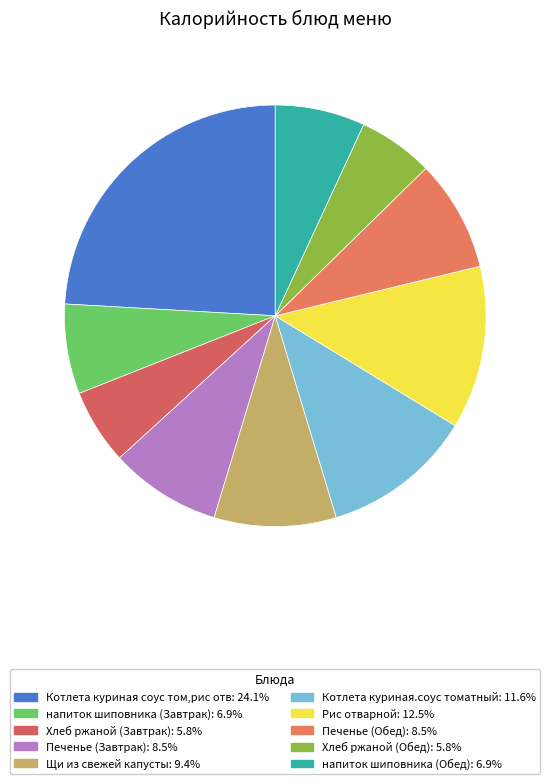

Count the number of slices in the pie.

10